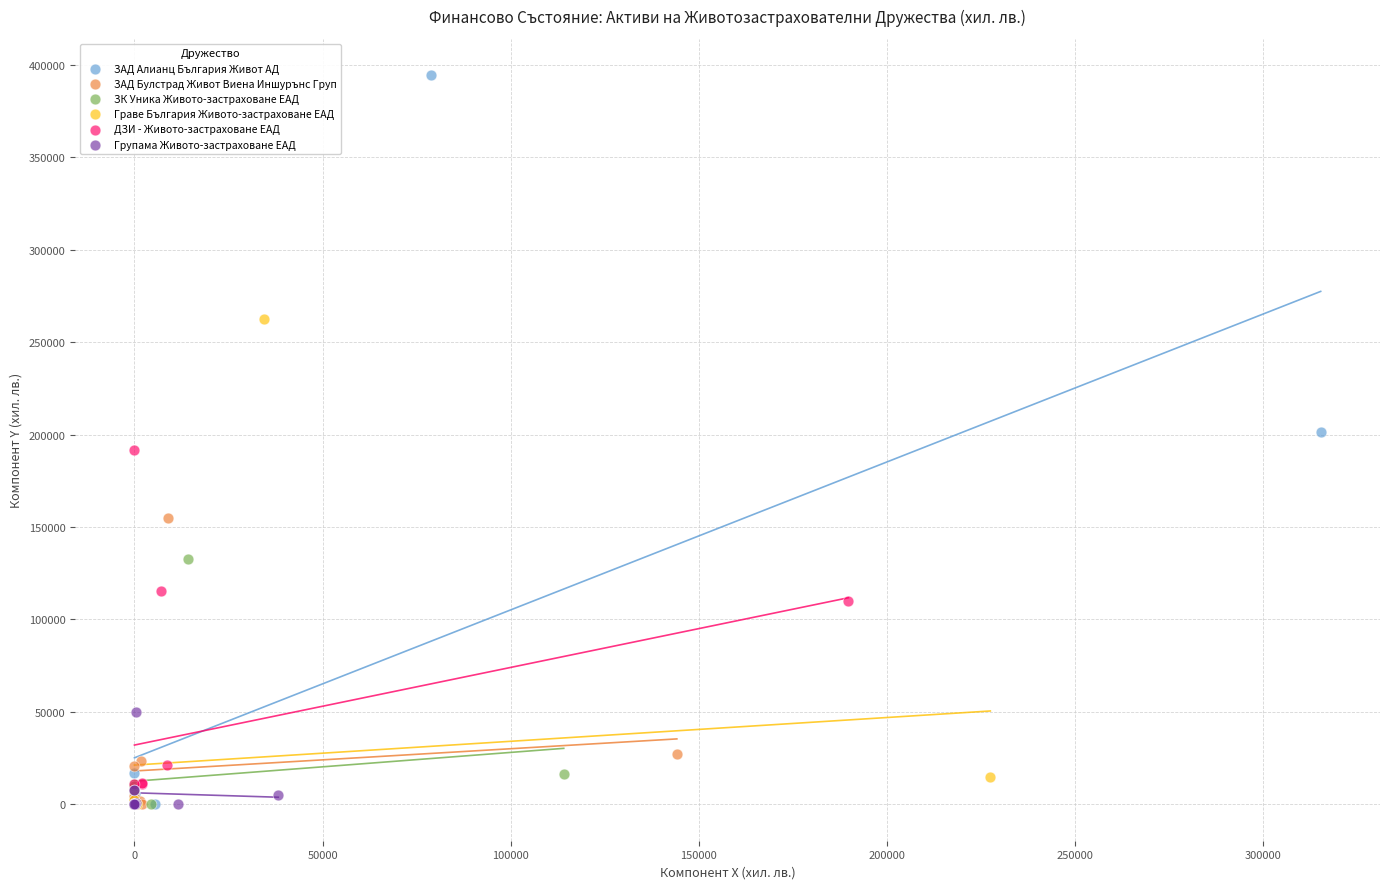

Which series has the largest Y range (max minus min)?

ЗАД Алианц България Живот АД